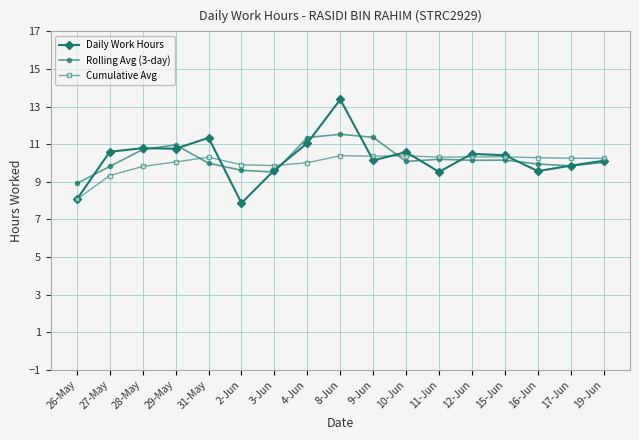

How many distinct data groups are displayed?

3